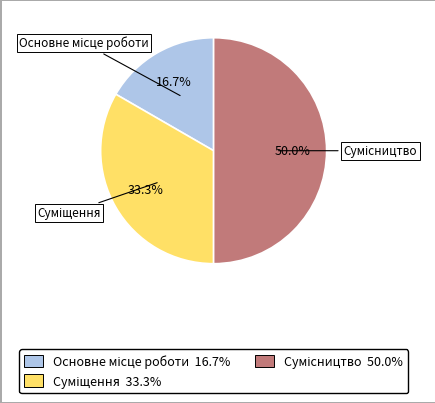

How much of the chart is everything except Сумісництво?

50.0%